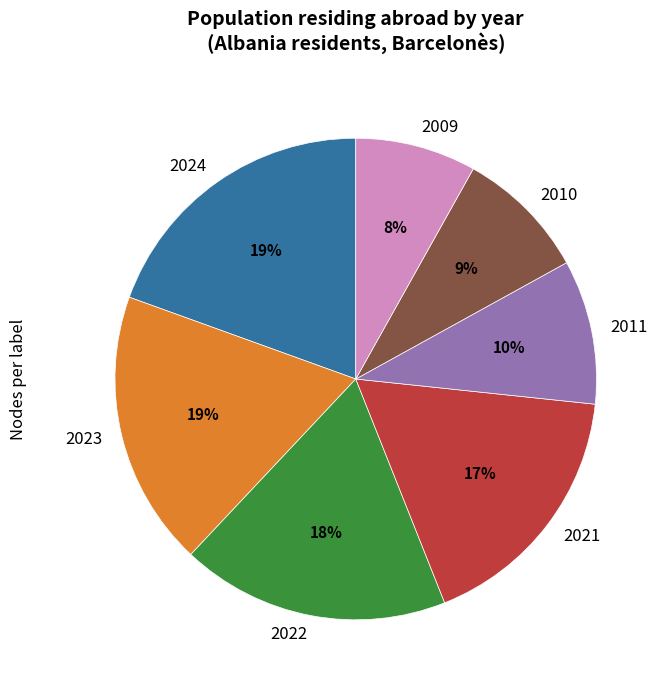

Is the sum of 2011 and 2022 greater than half?

No